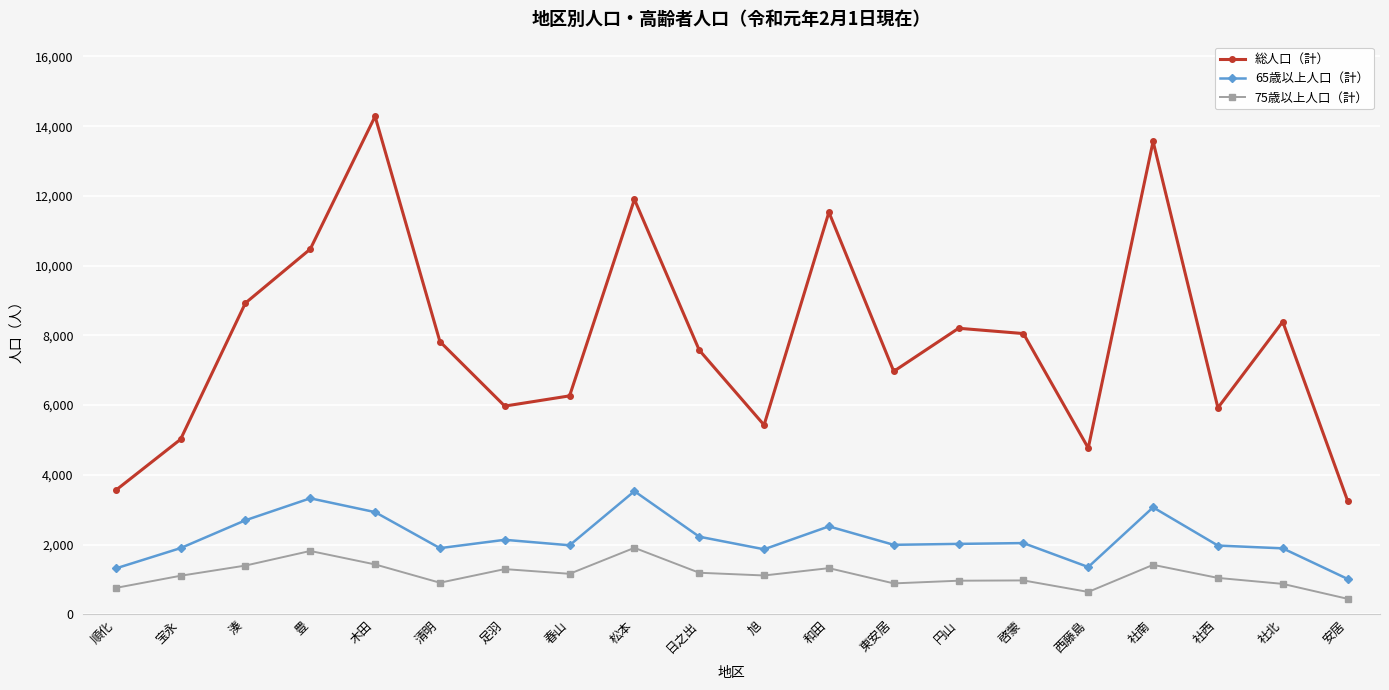

At which label is 総人口（計） closest to 8770?

湊